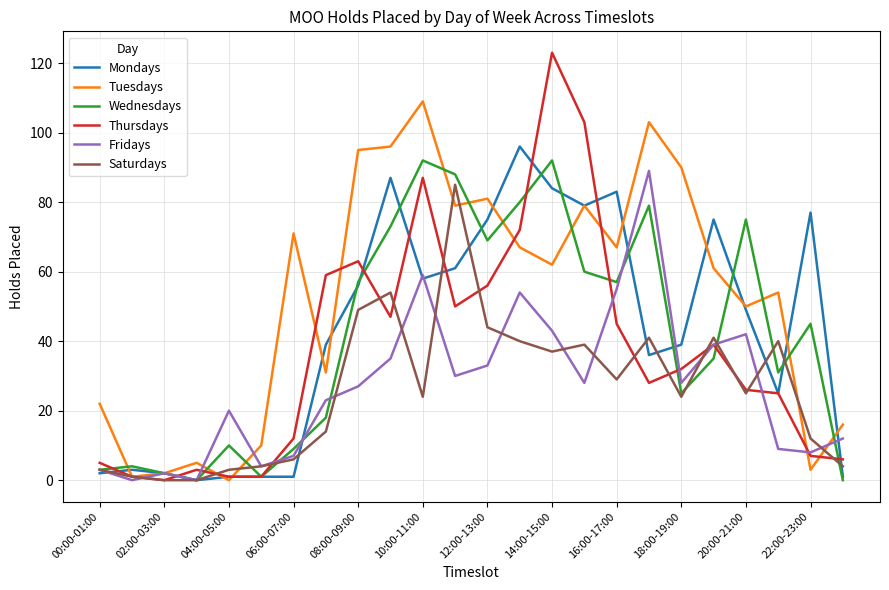

Which series has the largest total across all categories?

Tuesdays